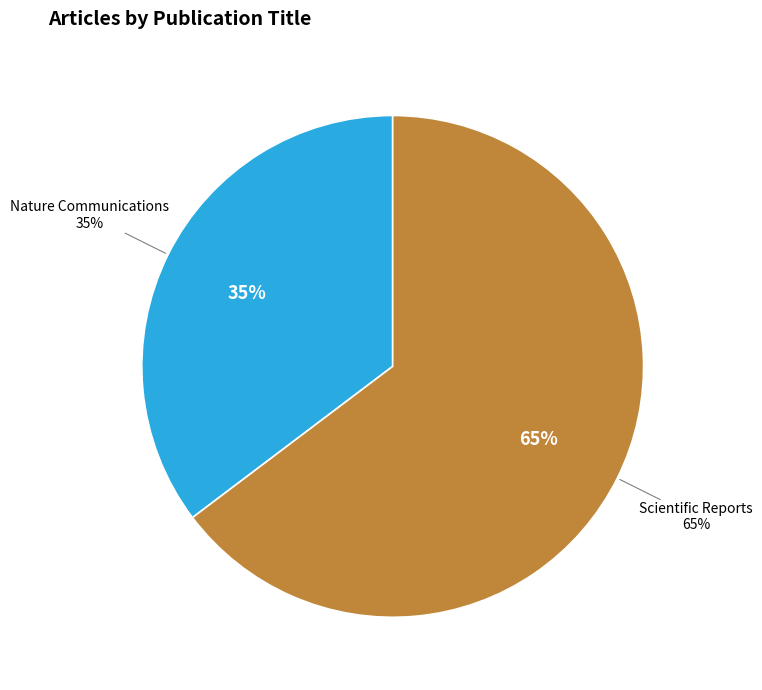

To the nearest percent, what is the average slice percentage?

50%